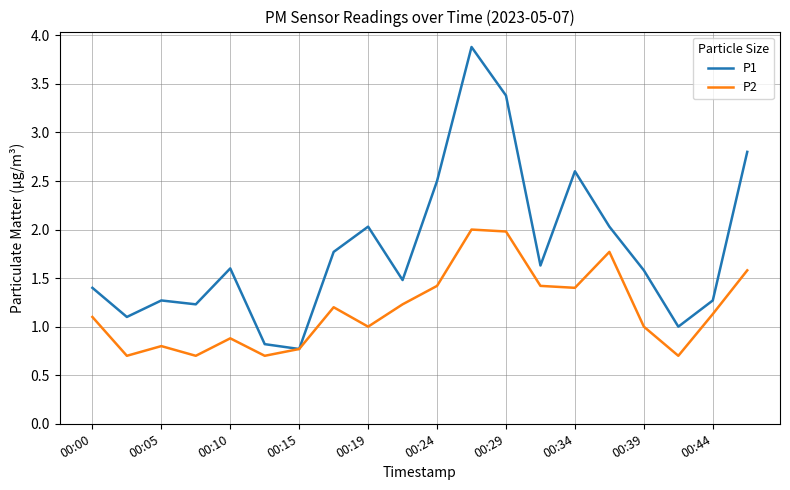

Rank the series by their average value, from highest to lowest.

P1, P2